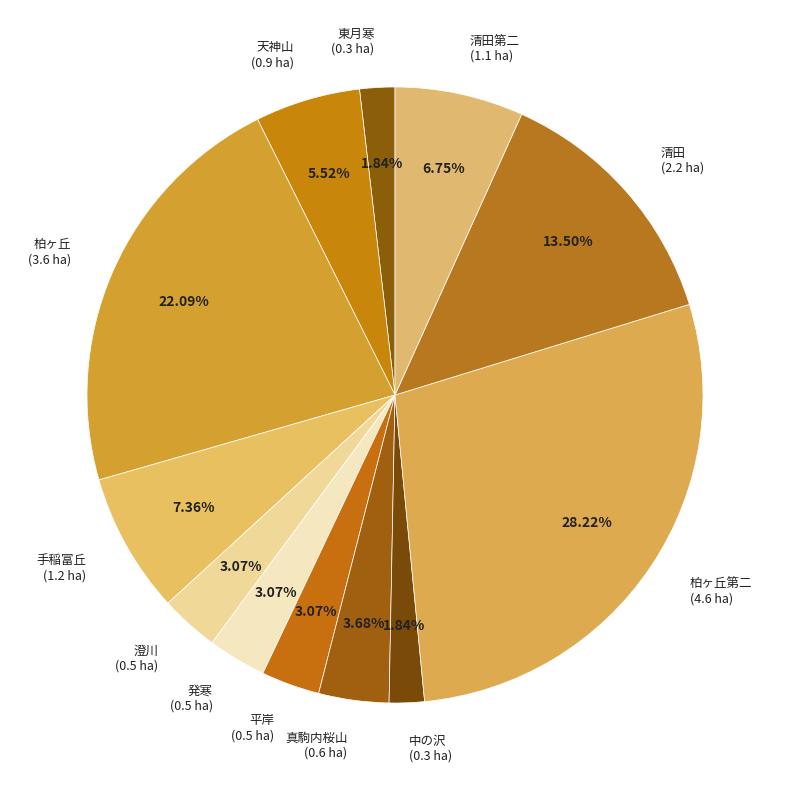

Is the sum of 柏ヶ丘 (3.6 ha) and 東月寒 (0.3 ha) greater than half?

No